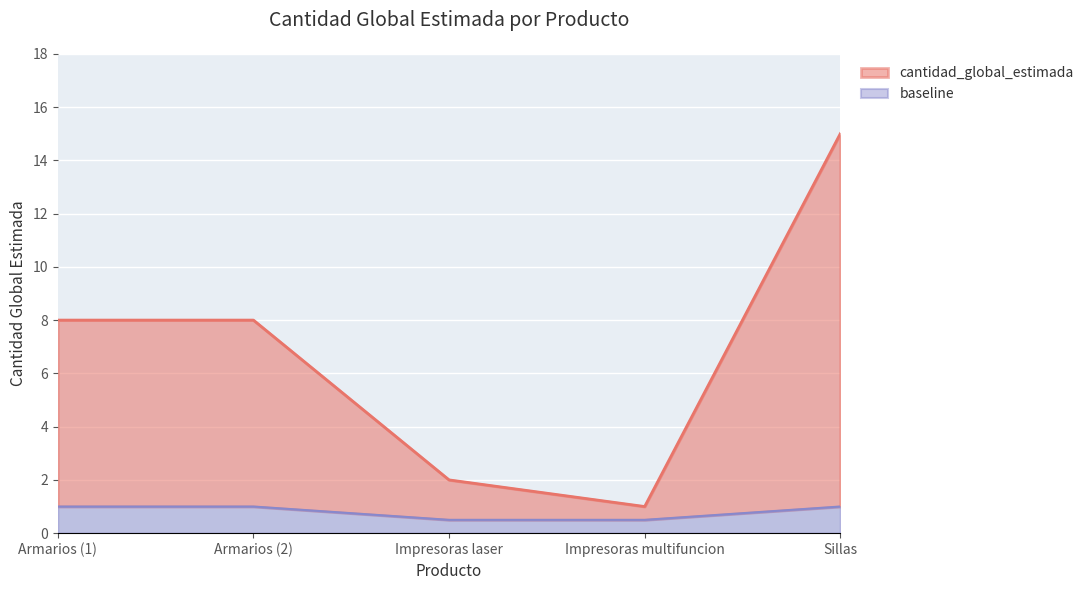

At which category is the sum across all series the highest?

Sillas